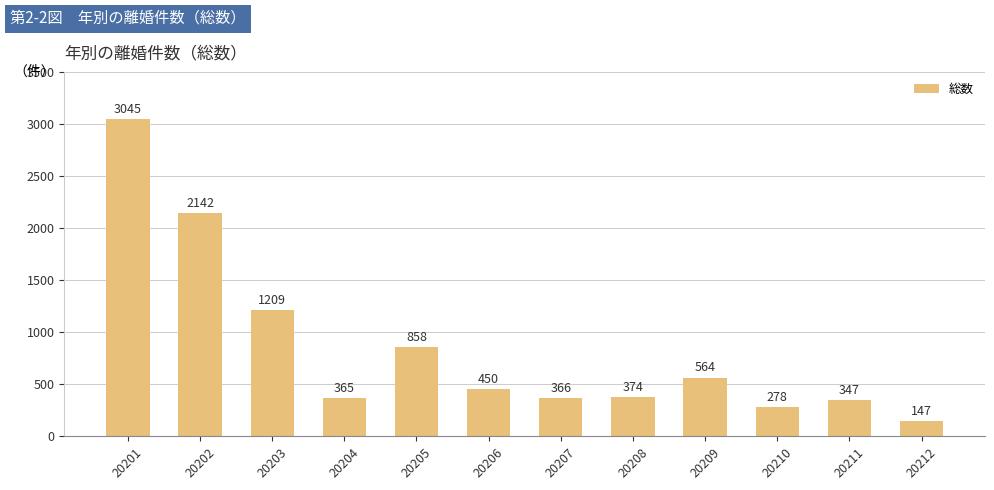

What is the smallest value displayed?

147